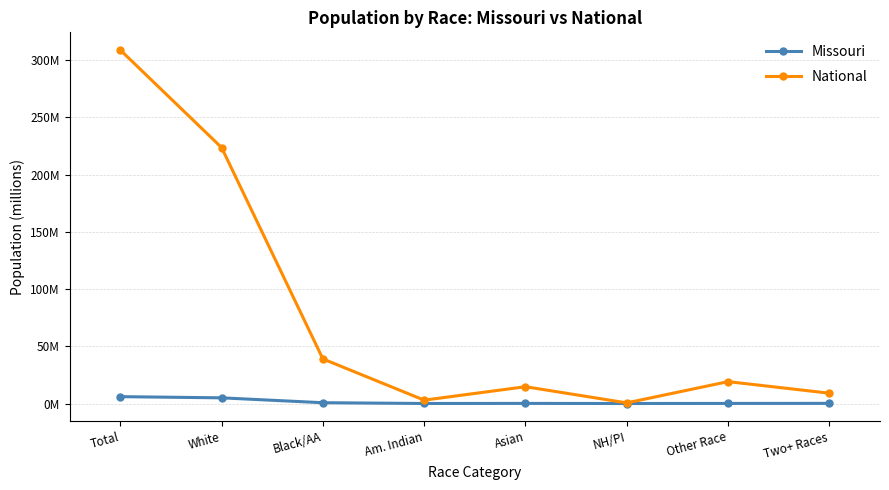

What is the label of the 3rd point from the left?

Black/AA